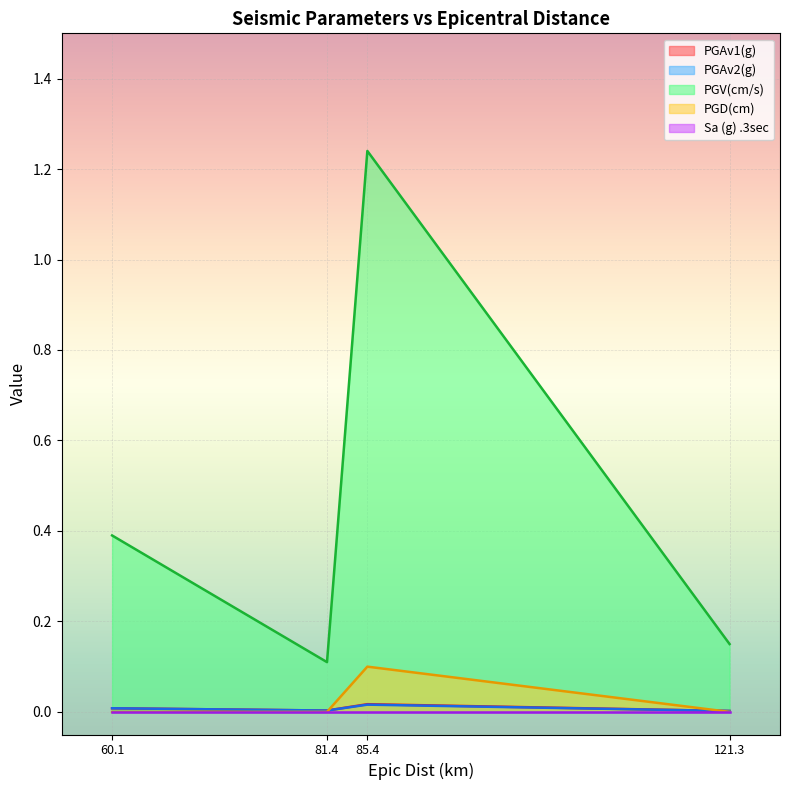

True or false: PGV(cm/s) and PGD(cm) intersect in this chart.

False